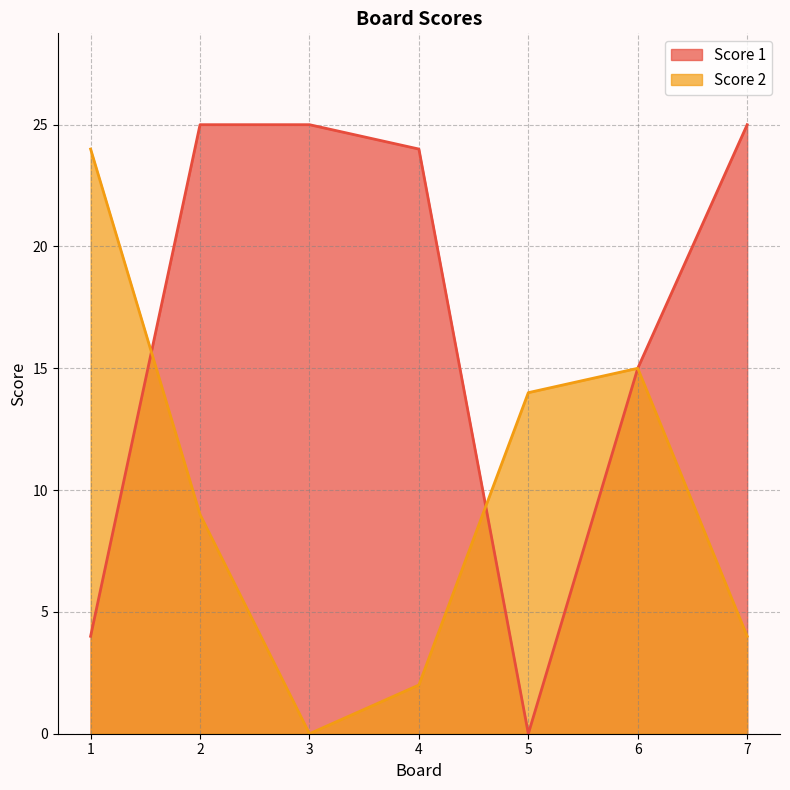

How many interior local valleys does the Score 1 series have?

1